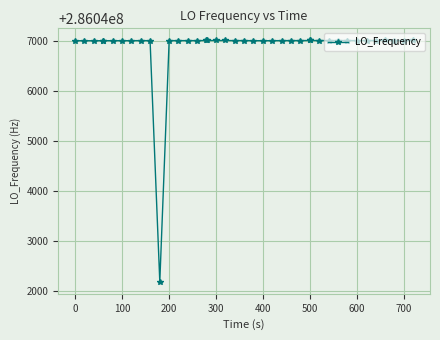

Does the chart have visible grid lines?

Yes